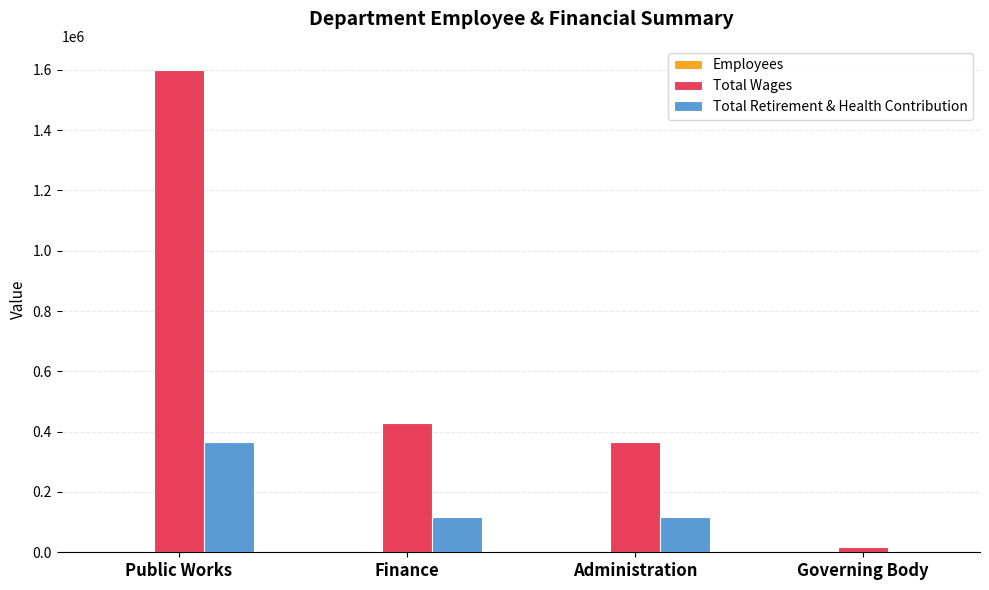

Where is Total Wages nearest to the value 809130?

Finance